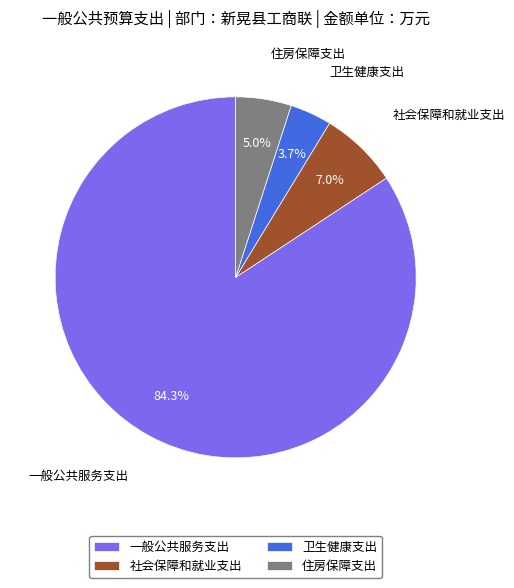

What is the largest slice in the pie chart?

一般公共服务支出